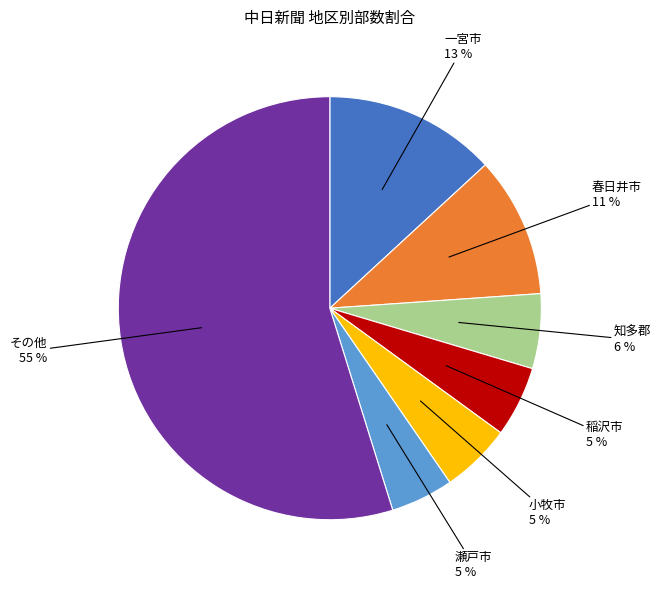

To the nearest percent, what is the average slice percentage?

14%